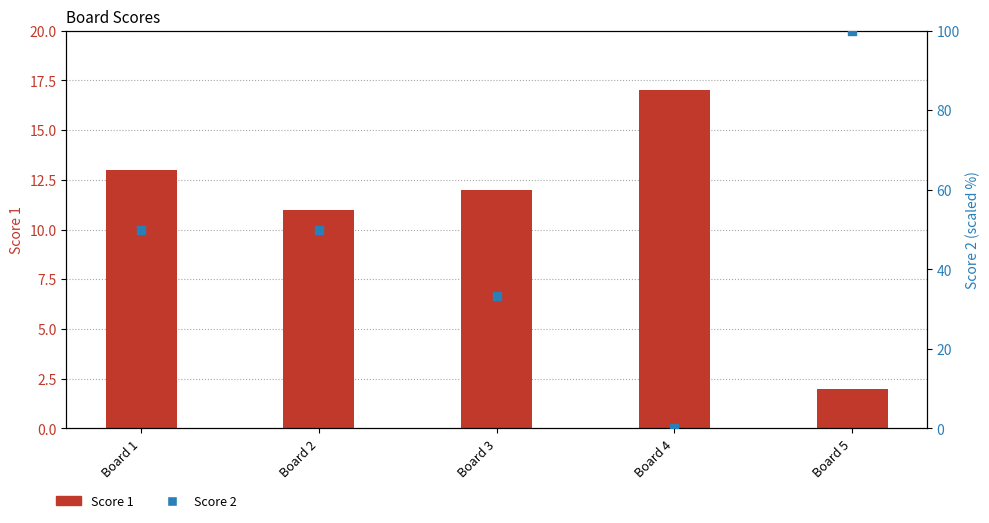

Which series contains the highest Y value?

Score 2